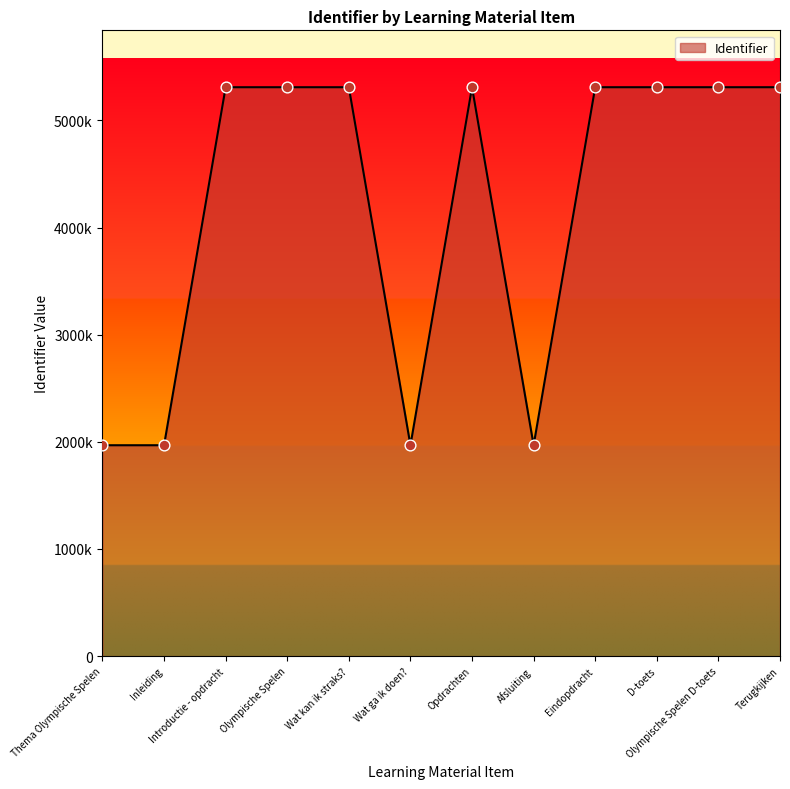

Which has a higher value, Thema Olympische Spelen or Wat kan ik straks??

Wat kan ik straks?